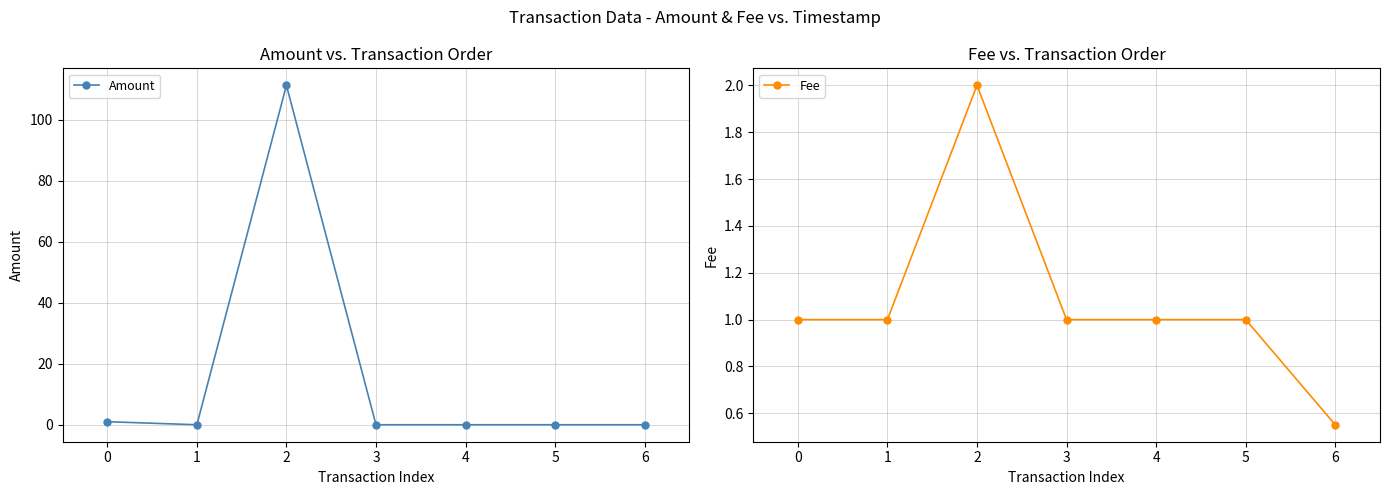

Is it true that Amount equals 0.0 at 4?

True